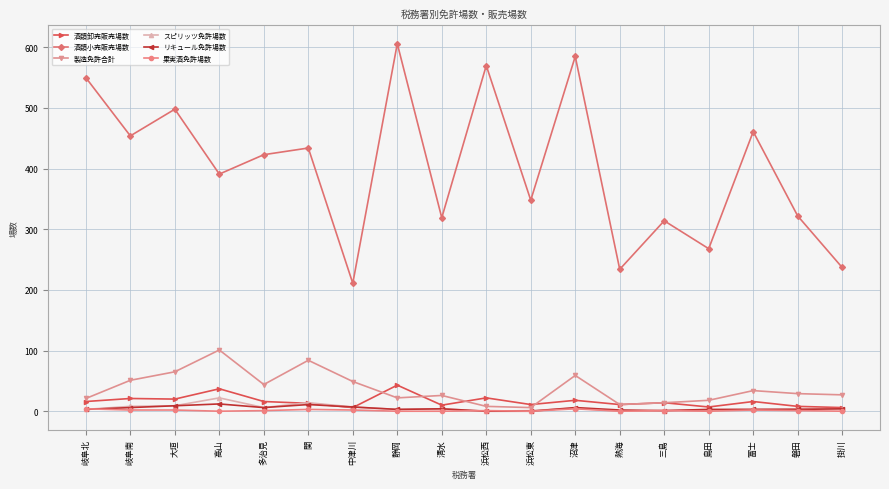

True or false: 製造免許合計 has more than 0 points higher than both neighbors.

True